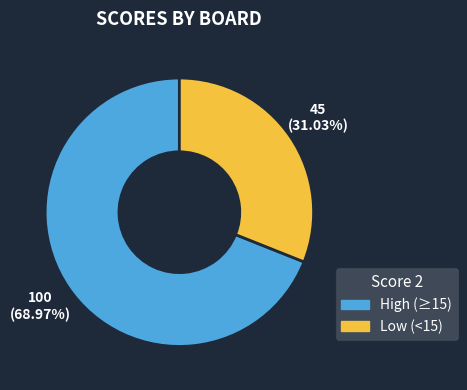

Is there a majority slice in this chart?

Yes